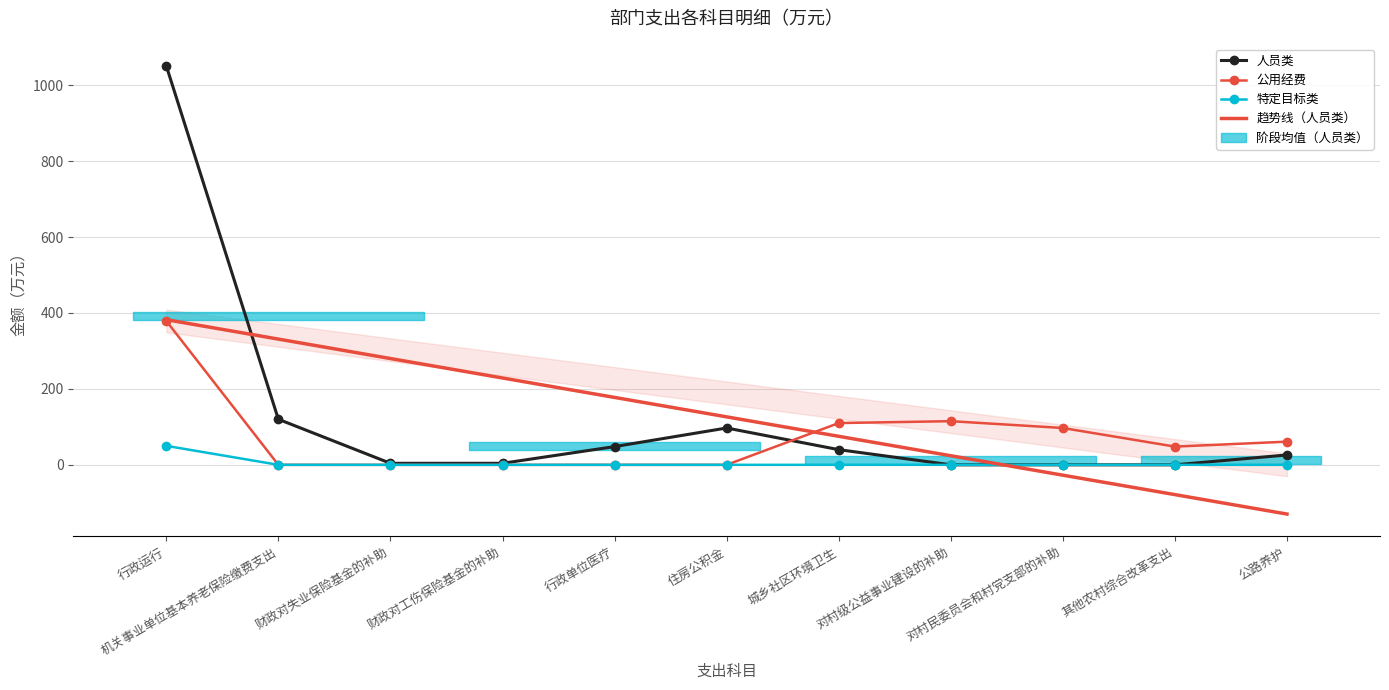

True or false: 特定目标类 and 人员类 cross at least once.

False